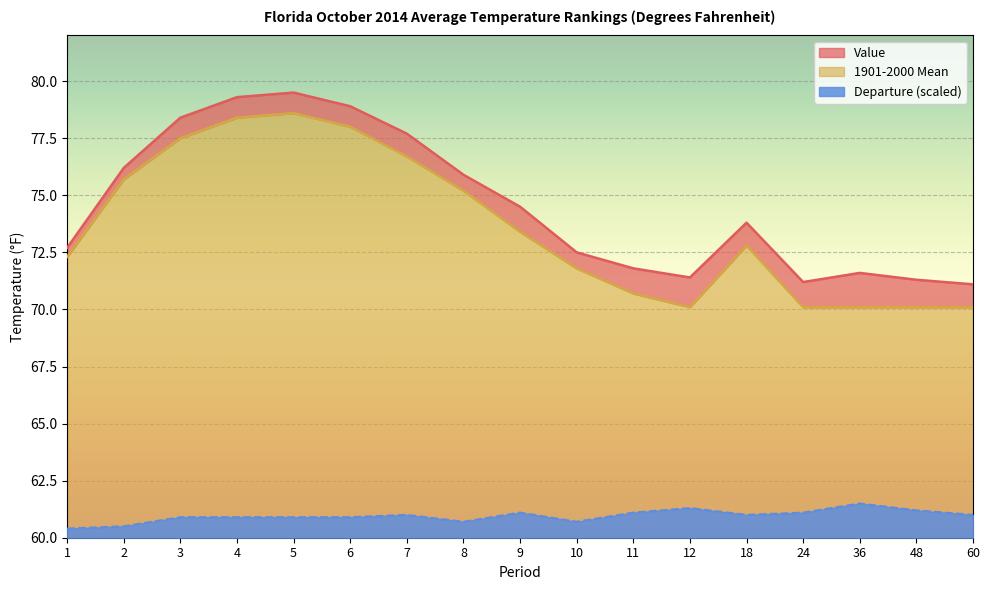

List the labels in order of Value value, largest first.

5, 4, 6, 3, 7, 2, 8, 9, 18, 1, 10, 11, 36, 12, 48, 24, 60